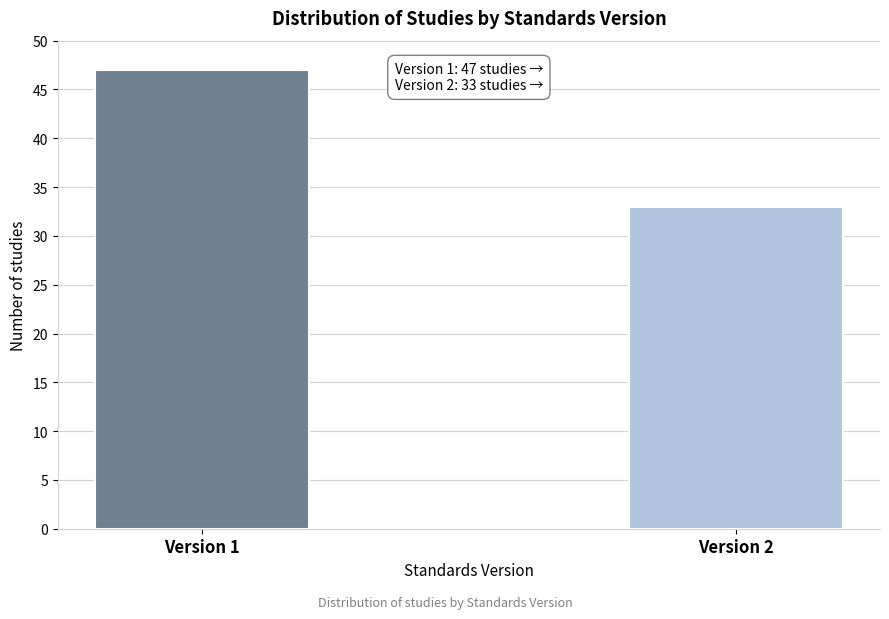

Reading right to left, transcribe all the data shown in this chart.

33	47